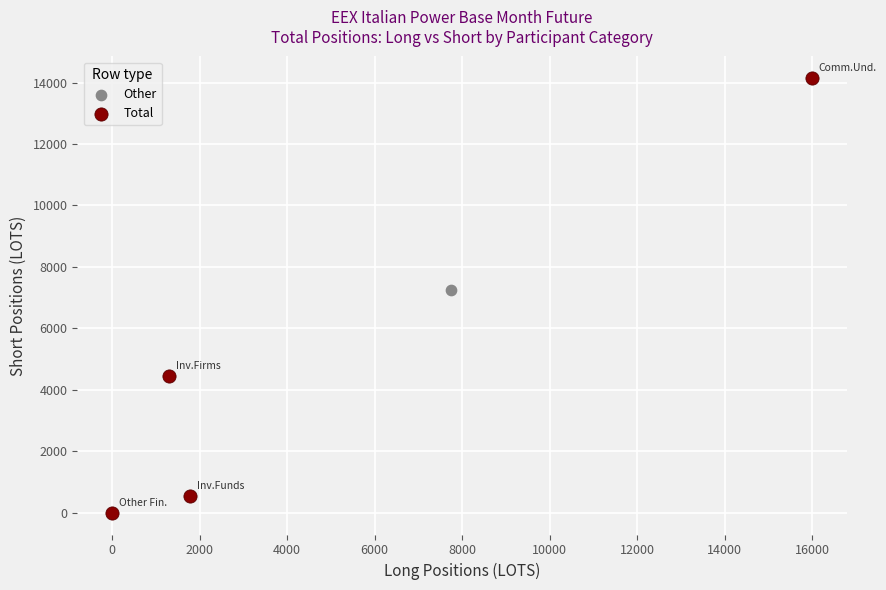

Which series contains the highest Y value?

Total